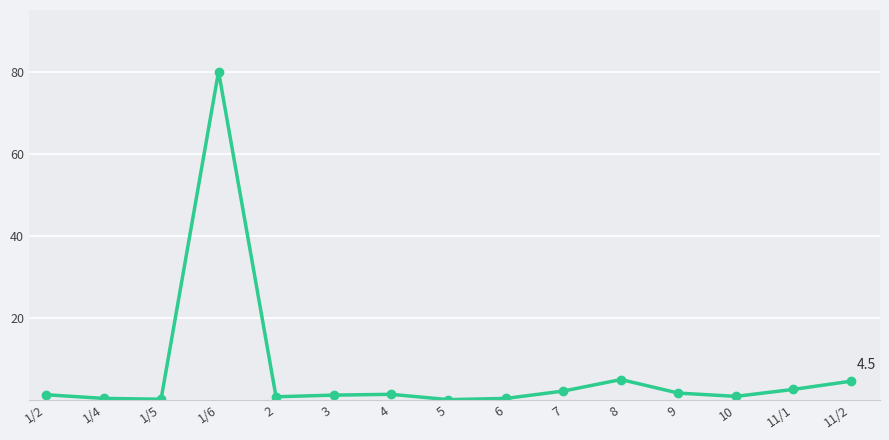

How many lines are shown in the chart?

1